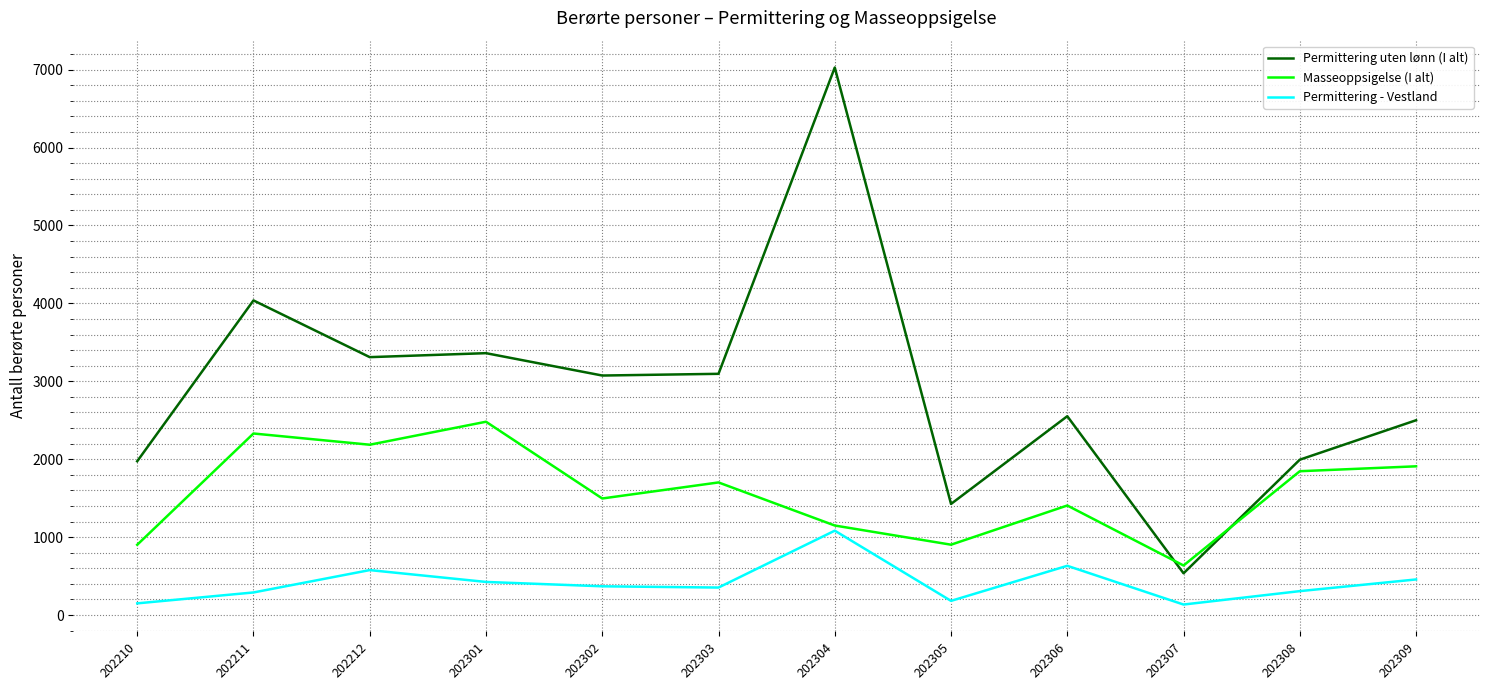

True or false: Permittering uten lønn (I alt) and Permittering - Vestland intersect in this chart.

False